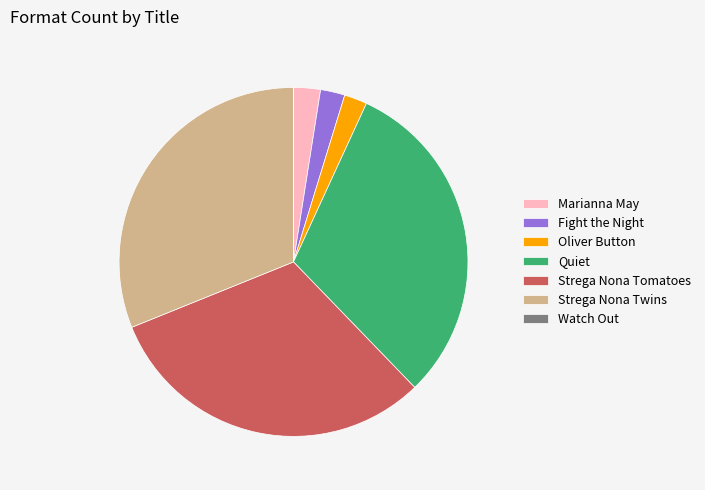

Which has a higher value, Strega Nona Tomatoes or Marianna May?

Strega Nona Tomatoes